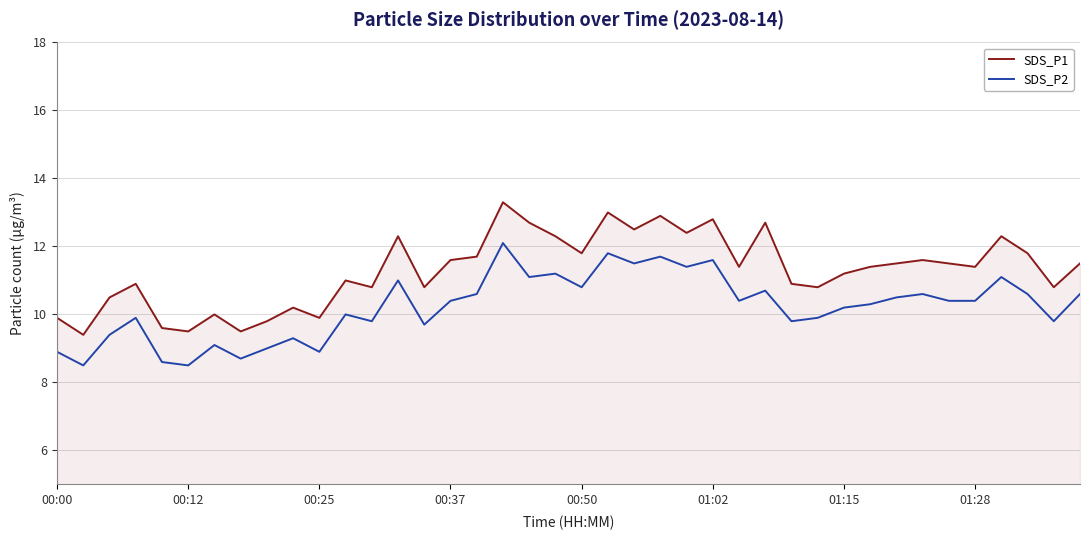

True or false: SDS_P1 has more than 0 interior local peaks.

True